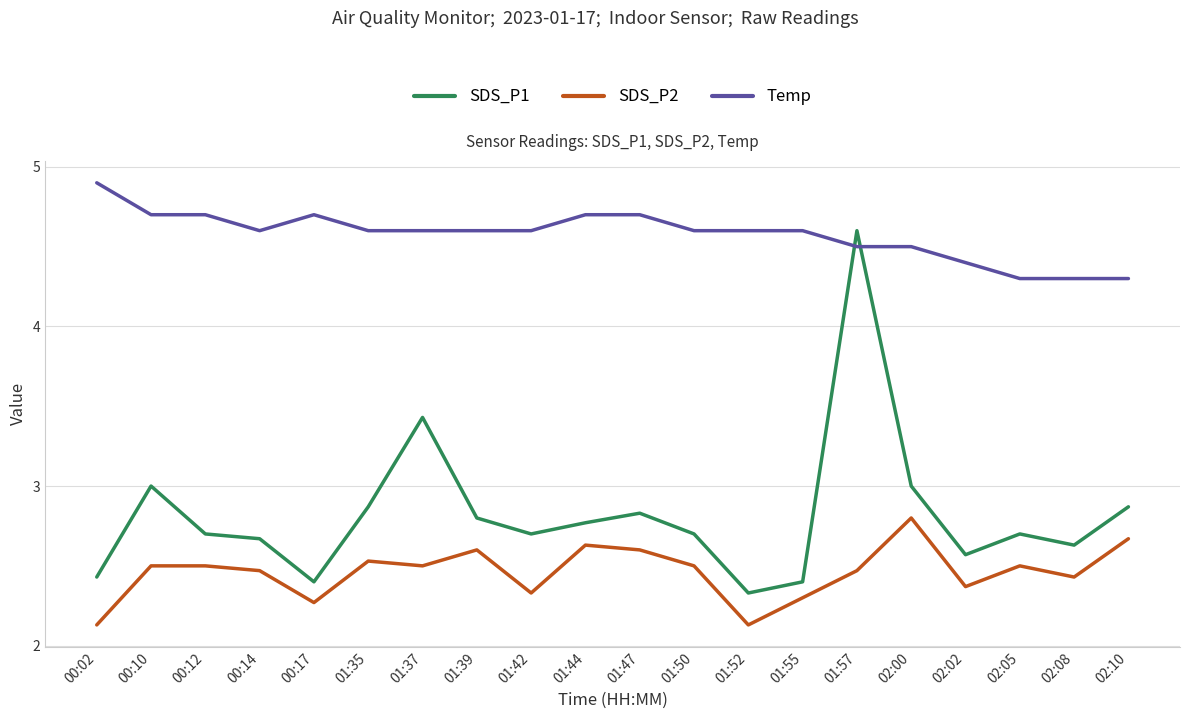

Count the SDS_P2 values in the range 2 to 3.

20